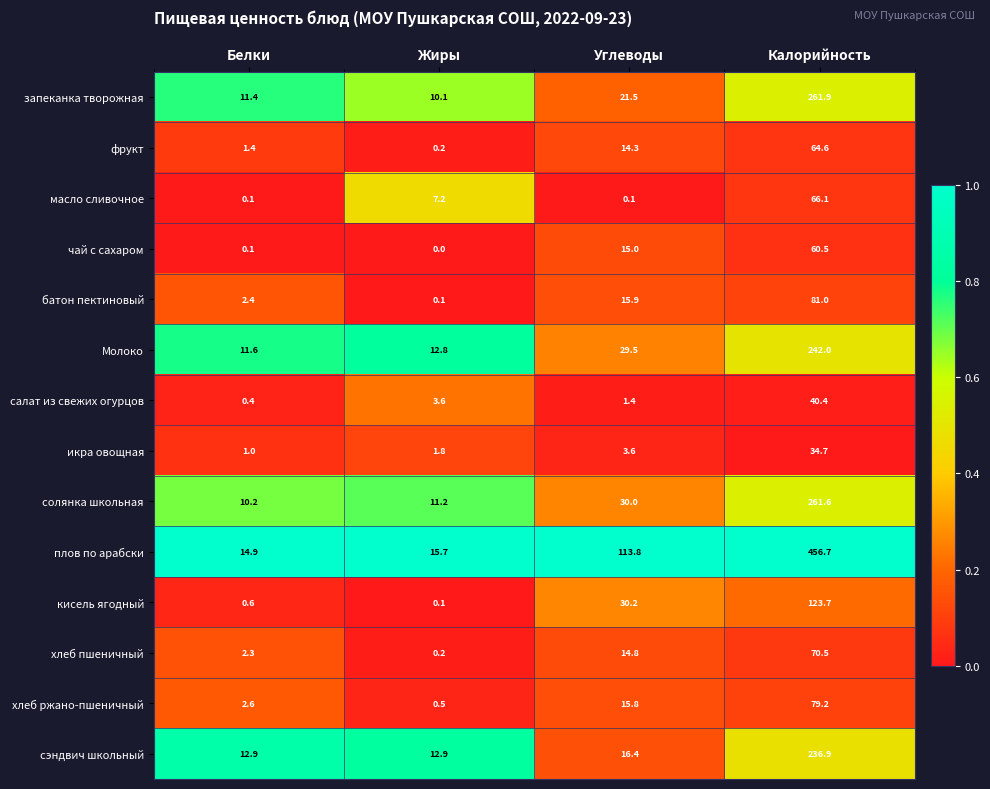

Which category has the lowest value in the чай с сахаром series?

Жиры